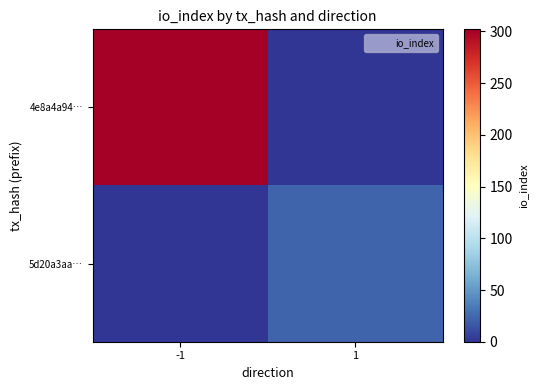

Rank the series at 1 from highest to lowest value.

5d20a3aa…, 4e8a4a94…